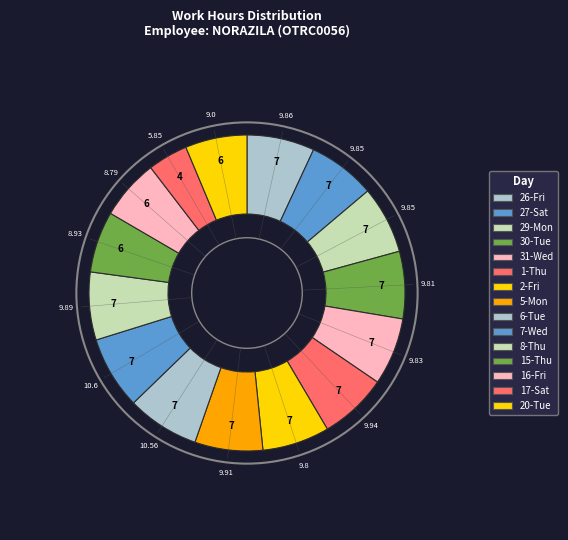

The 29-Mon slice represents 1% of the pie. True or false?

False